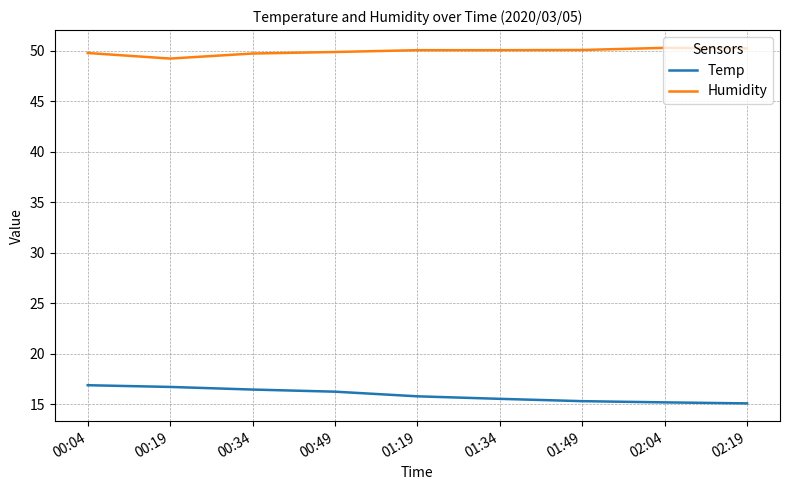

Rank the series at 01:19 from highest to lowest value.

Humidity, Temp